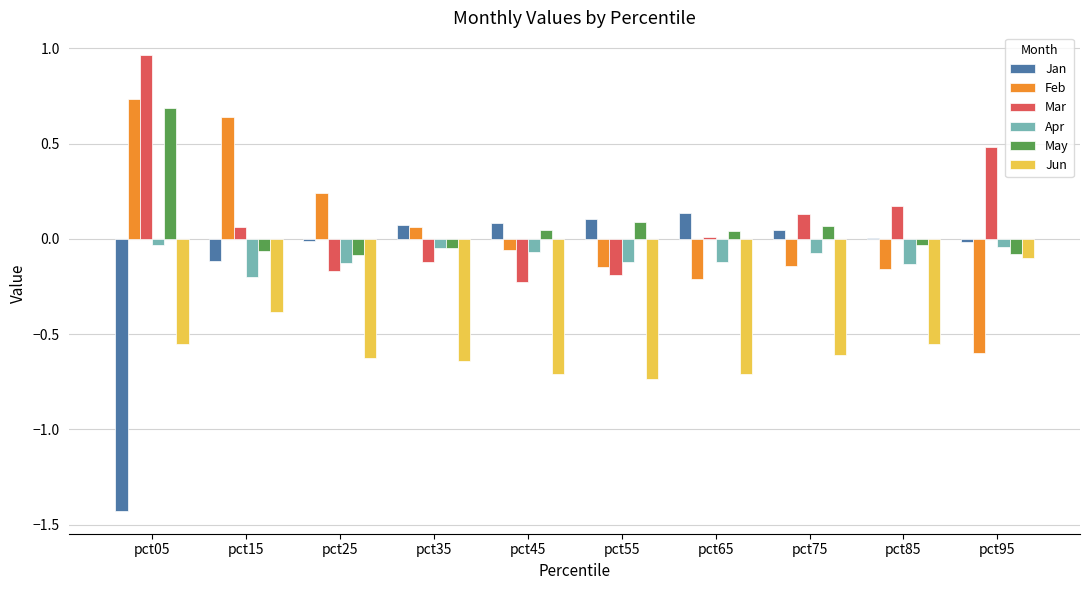

Count the number of data series in this chart.

6